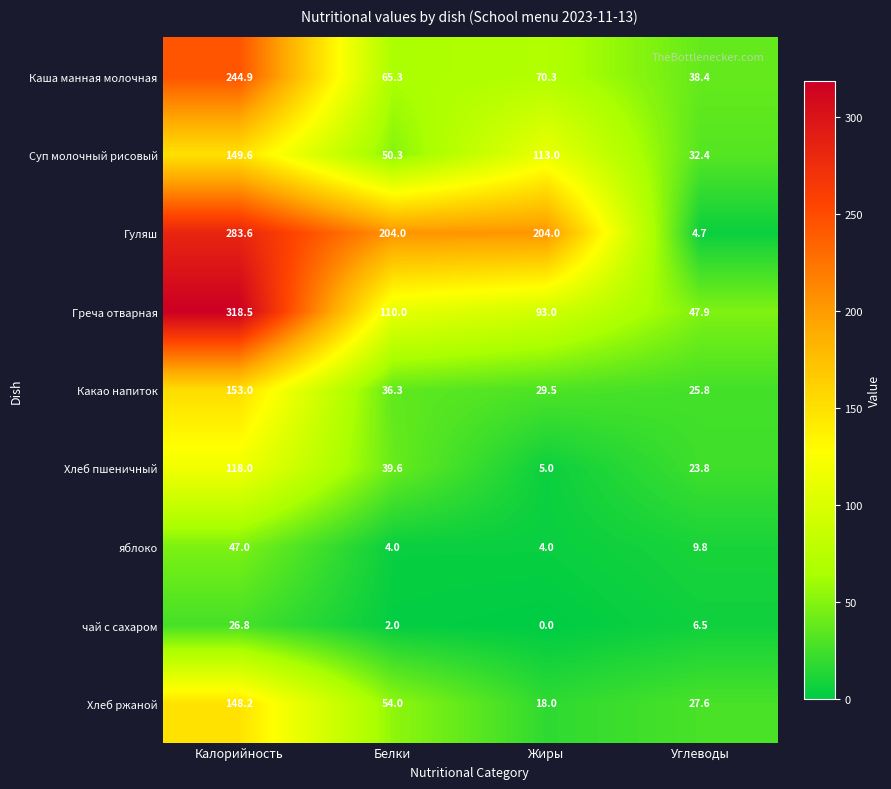

Where does the Каша манная молочная series first go above 70?

Калорийность